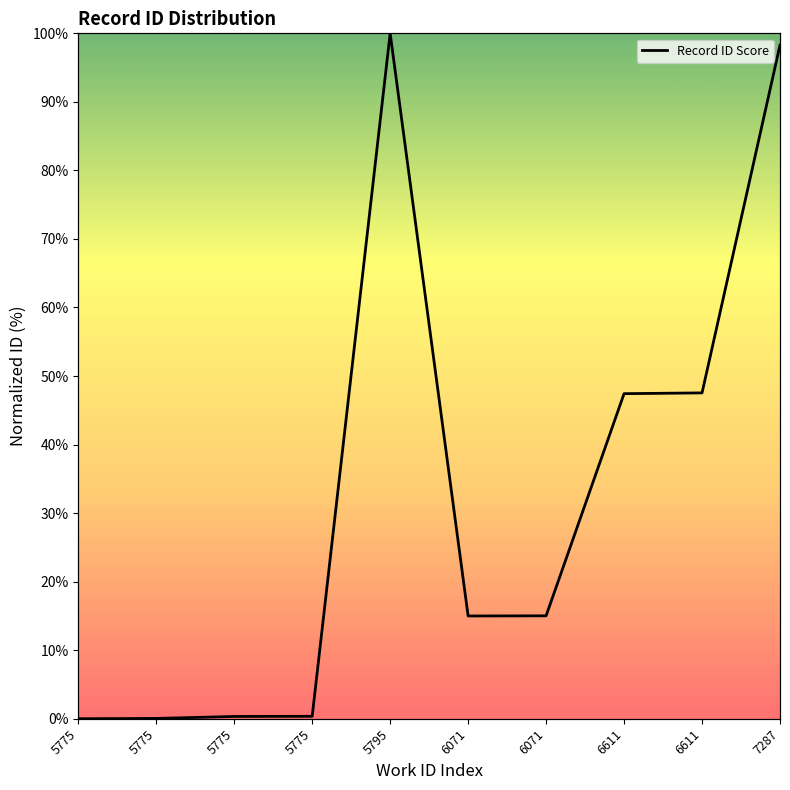

The value at 6071 is 15.0. True or false?

True